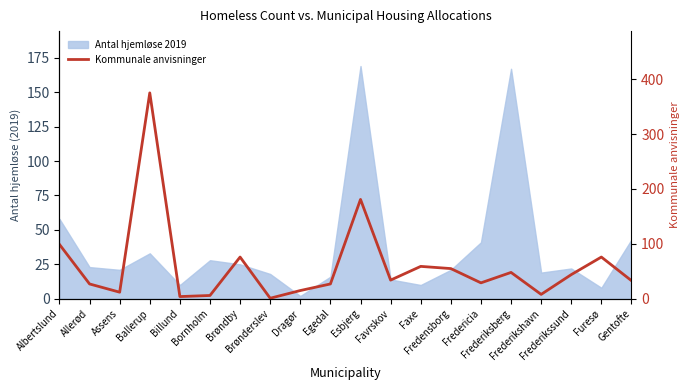

Does the chart display data point markers on the line(s)?

No